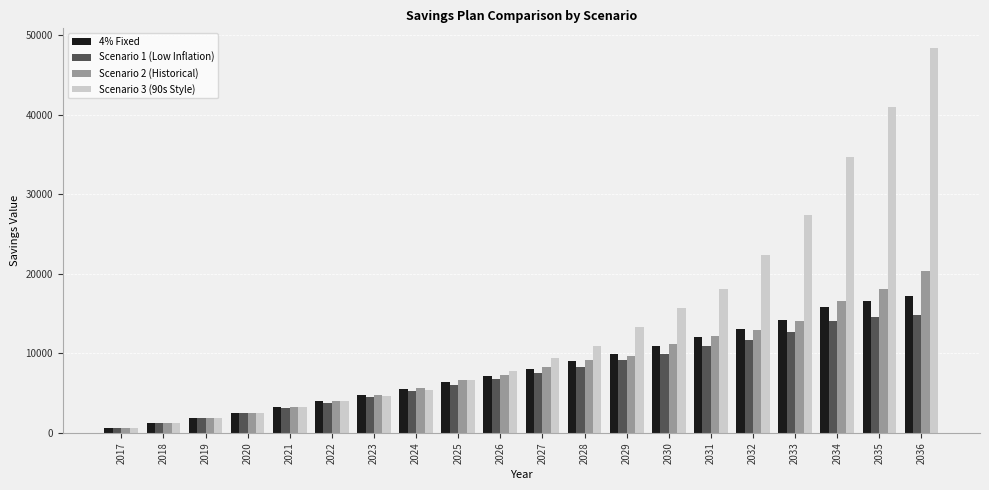

What is the value of the Scenario 1 (Low Inflation) bar at the 5th from the left?

3125.6